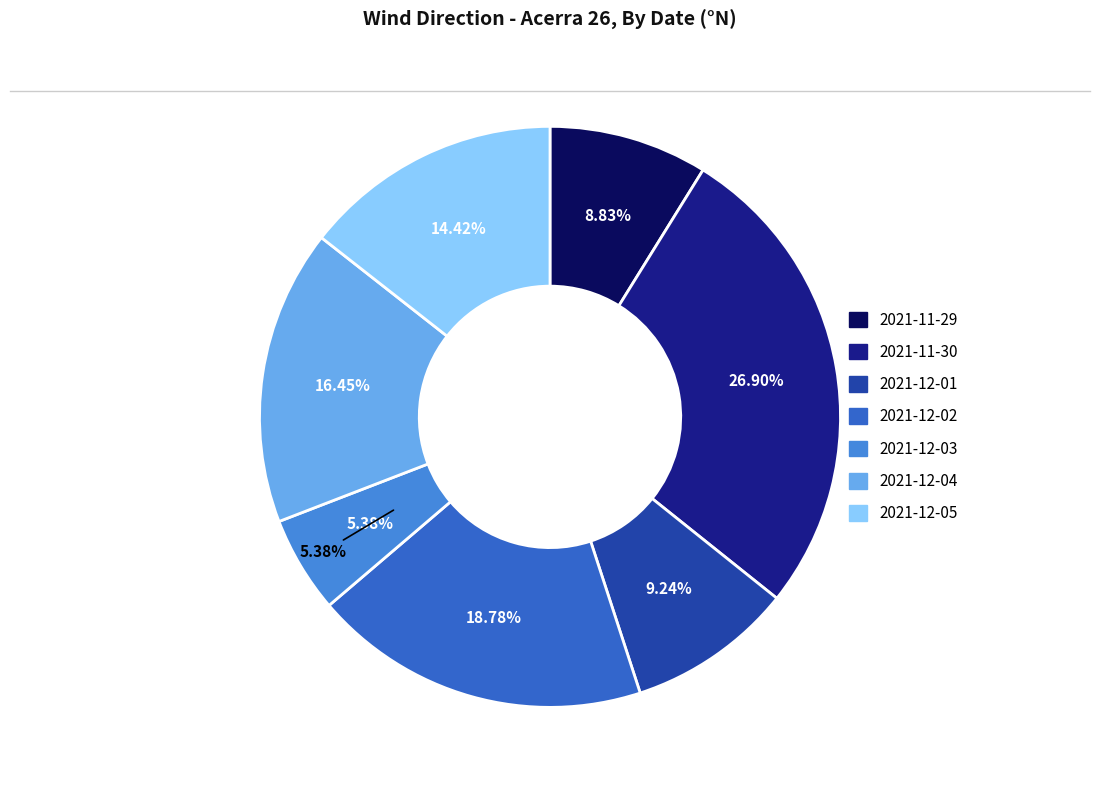

How much of the chart is everything except 2021-11-29?

91.2%